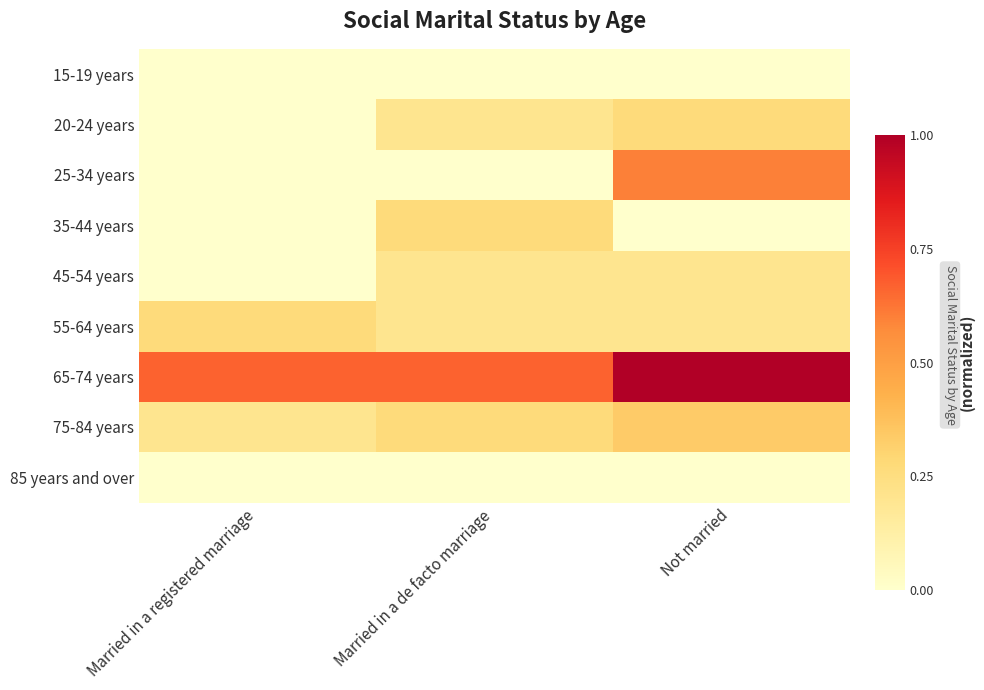

Reading right to left, list all the values displayed in this chart.

15-19 years: Not married=0.0	Married in a de facto marriage=0.0	Married in a registered marriage=0.0
20-24 years: Not married=0.3	Married in a de facto marriage=0.2	Married in a registered marriage=0.0
25-34 years: Not married=0.6	Married in a de facto marriage=0.0	Married in a registered marriage=0.0
35-44 years: Not married=0.0	Married in a de facto marriage=0.3	Married in a registered marriage=0.0
45-54 years: Not married=0.2	Married in a de facto marriage=0.2	Married in a registered marriage=0.0
55-64 years: Not married=0.2	Married in a de facto marriage=0.2	Married in a registered marriage=0.3
65-74 years: Not married=1.0	Married in a de facto marriage=0.7	Married in a registered marriage=0.7
75-84 years: Not married=0.3	Married in a de facto marriage=0.3	Married in a registered marriage=0.2
85 years and over: Not married=0.0	Married in a de facto marriage=0.0	Married in a registered marriage=0.0